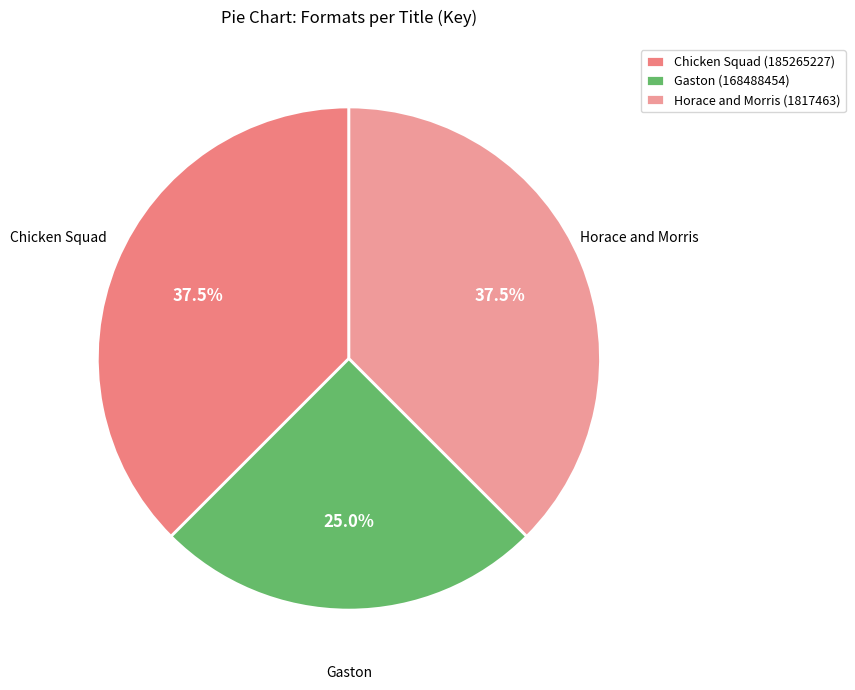

The Horace and Morris (1817463) slice represents 38% of the pie. True or false?

True